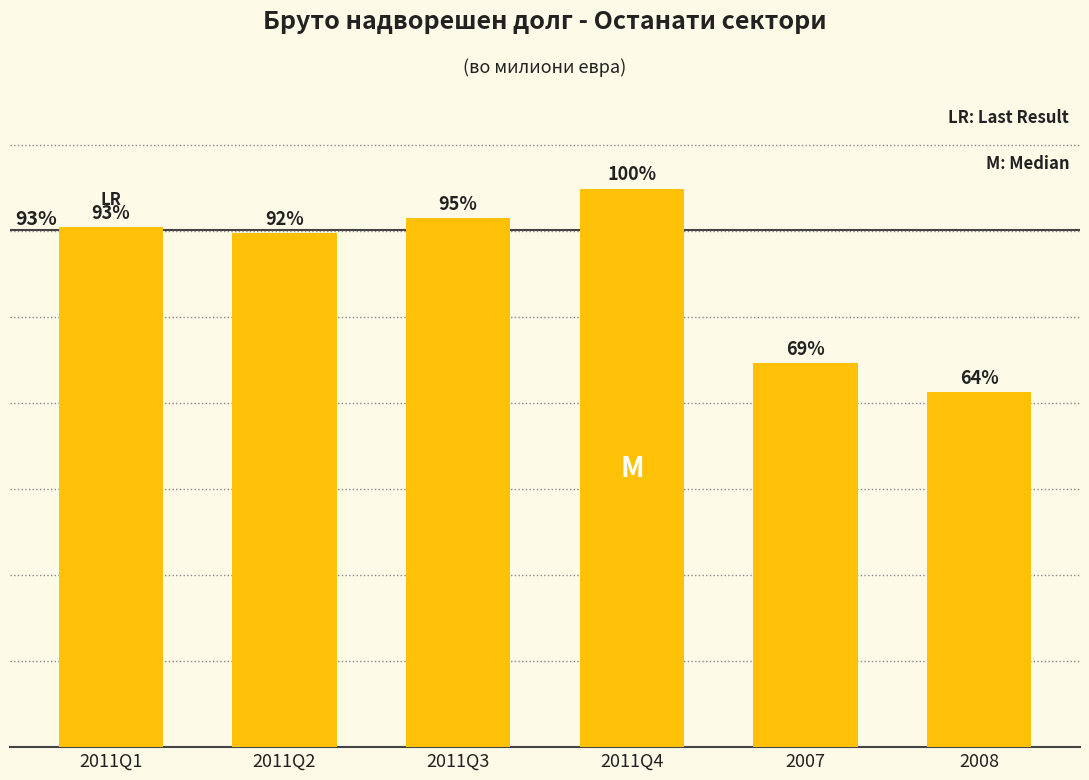

At which label is the value closest to 1327?

2011Q2